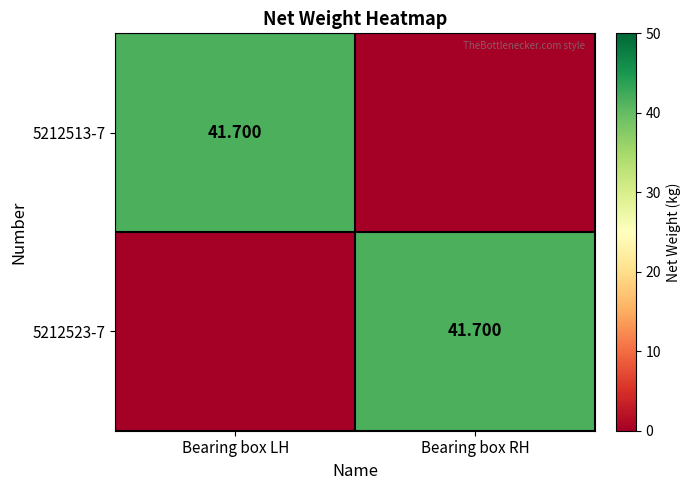

What is the average value of the 5212513-7 series?

20.9